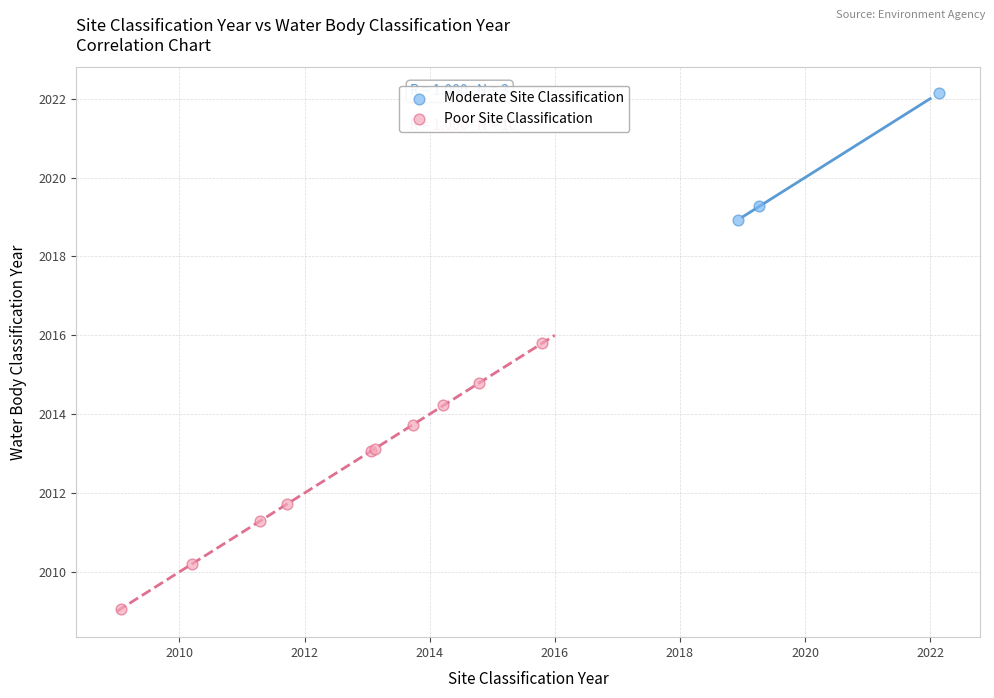

Which series contains the lowest Y value?

Poor Site Classification